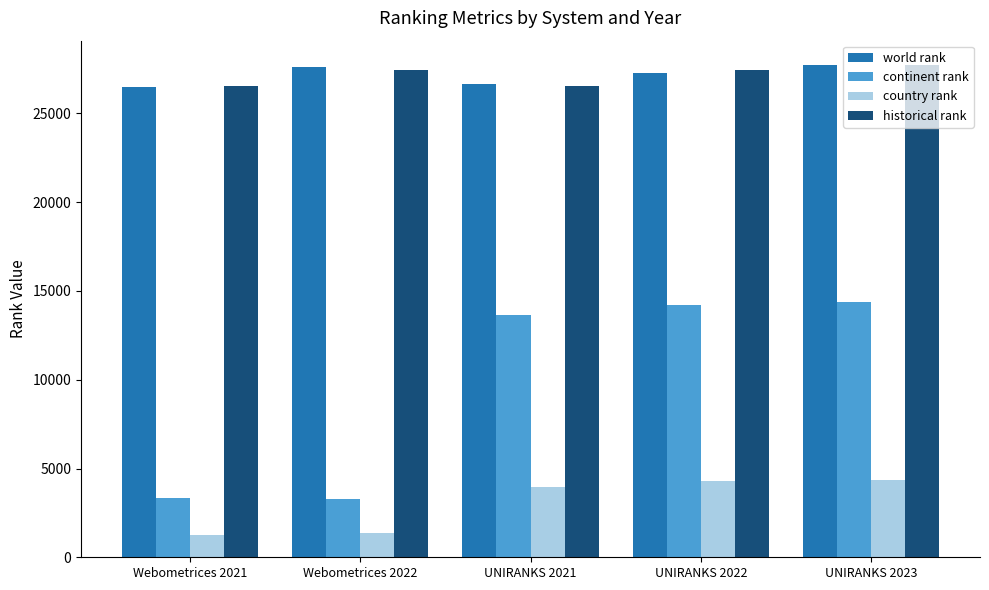

What is the total value across all series at UNIRANKS 2022?

73223.0